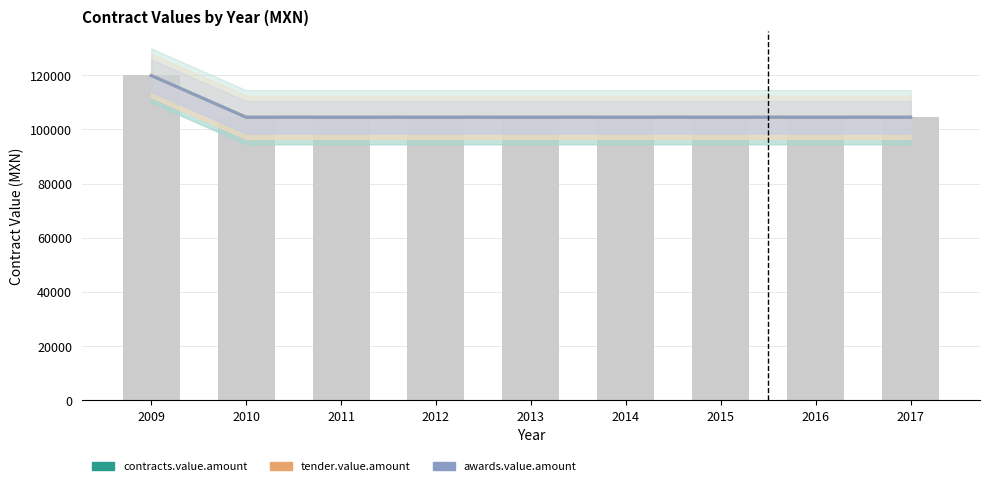

Reading left to right, transcribe all the data shown in this chart.

contracts.value.amount: 2009=119892.0	2010=104497.4	2011=104496.4	2012=104500.0	2013=104497.4	2014=104497.4	2015=104497.4	2016=104497.4	2017=104497.4
tender.value.amount: 2009=119892.0	2010=104497.4	2011=104496.4	2012=104500.0	2013=104497.4	2014=104497.4	2015=104497.4	2016=104497.4	2017=104497.4
awards.value.amount: 2009=119892.0	2010=104497.4	2011=104496.4	2012=104500.0	2013=104497.4	2014=104497.4	2015=104497.4	2016=104497.4	2017=104497.4